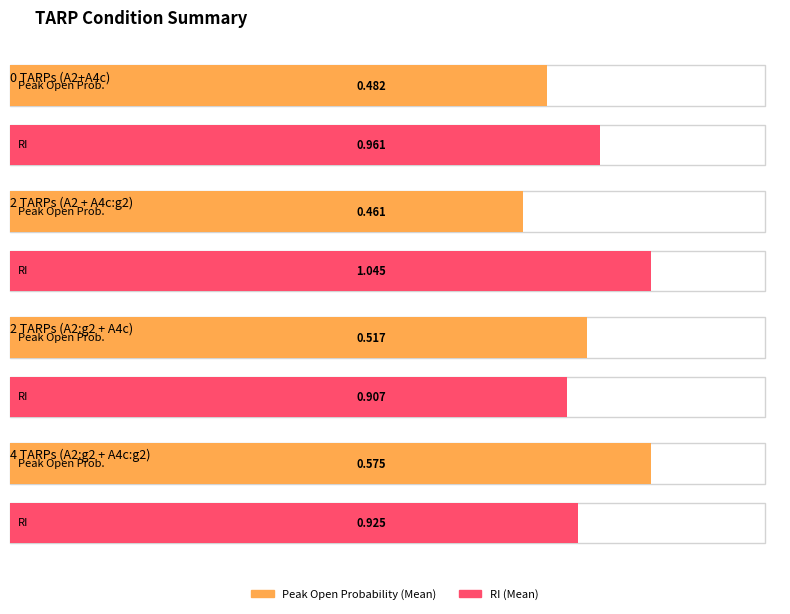

Where is RI nearest to the value 0?

2 TARPs (A2:g2 + A4c)